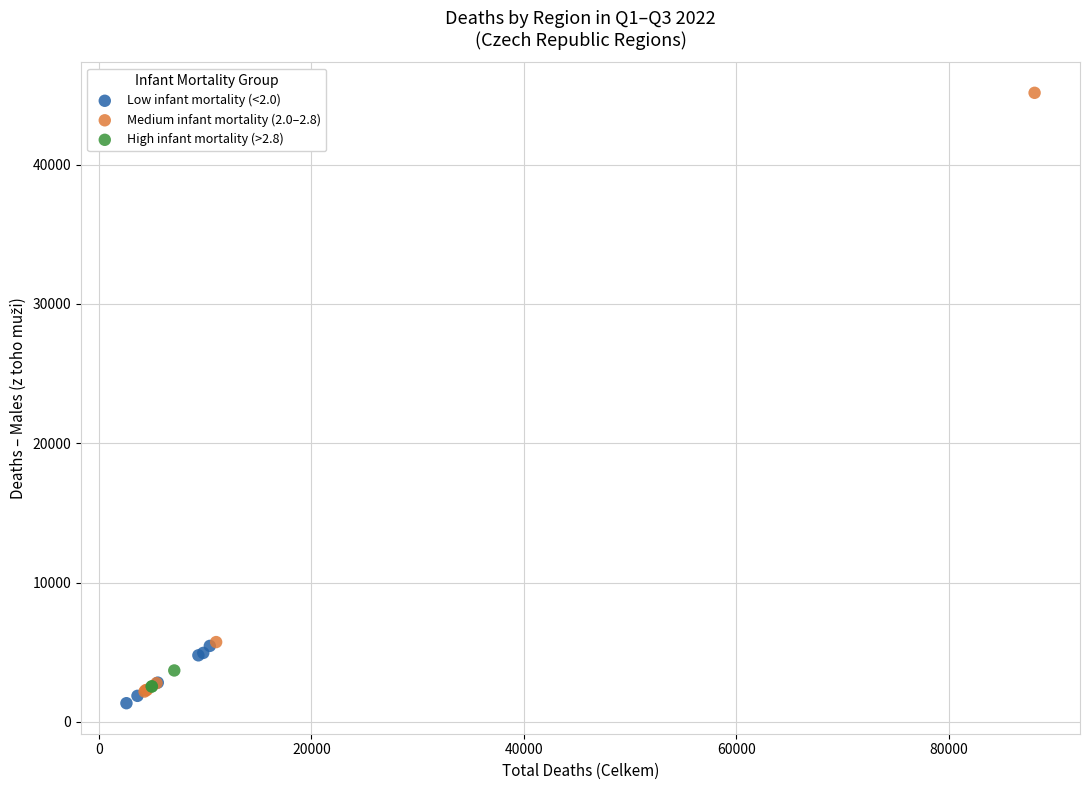

Which series contains the lowest Y value?

Low infant mortality (<2.0)